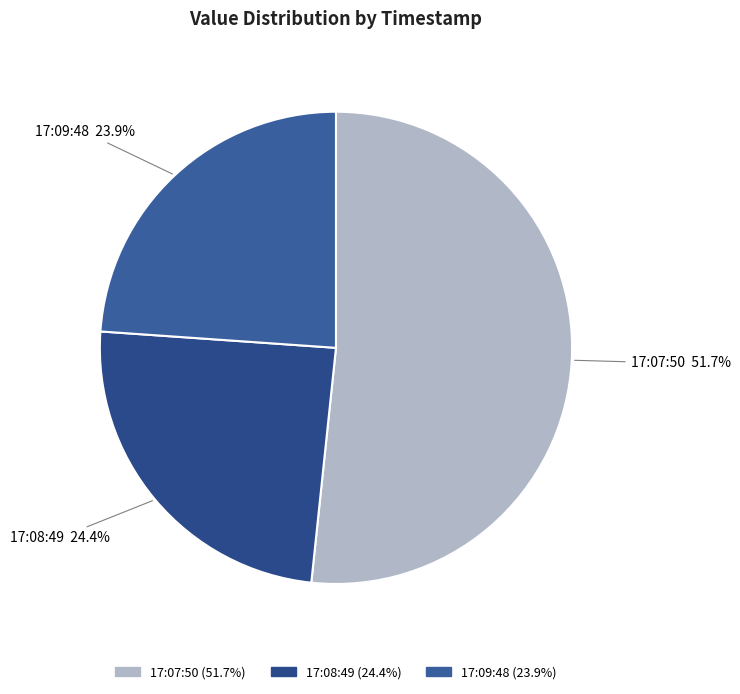

Is there any slice that represents more than half of the pie?

Yes